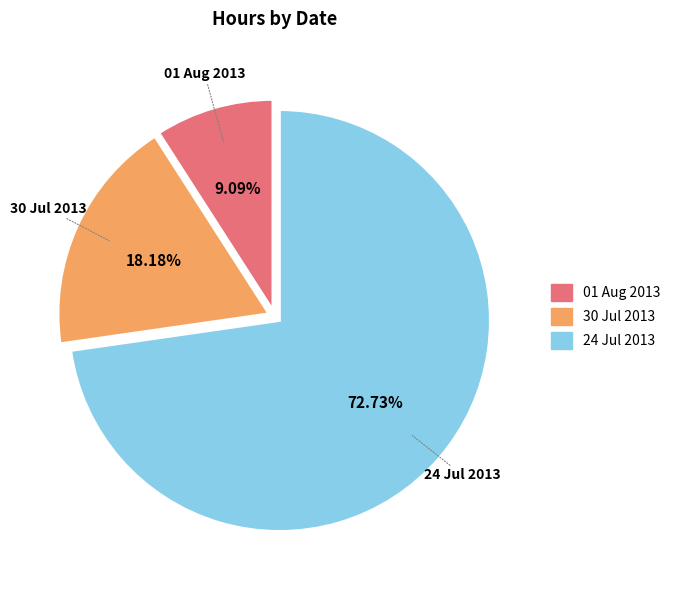

What is the majority slice?

24 Jul 2013